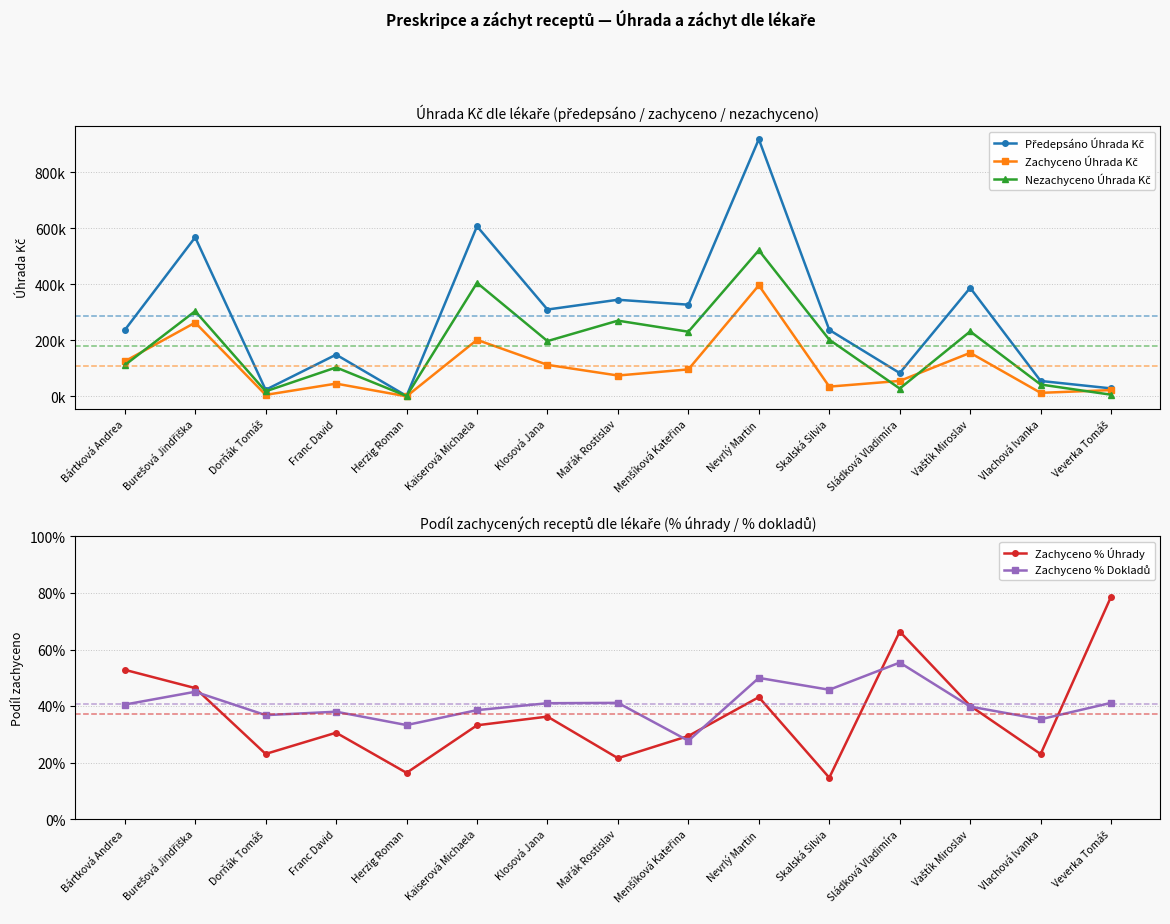

Does the chart display data point markers on the line(s)?

Yes